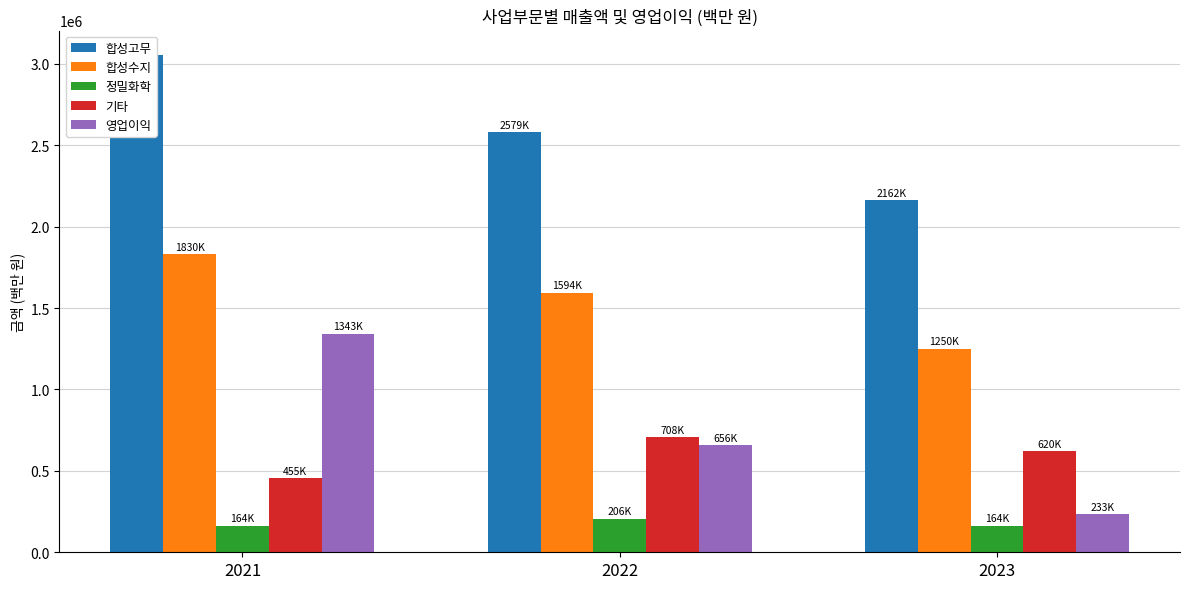

At which label is 합성고무 closest to 2607152?

2022